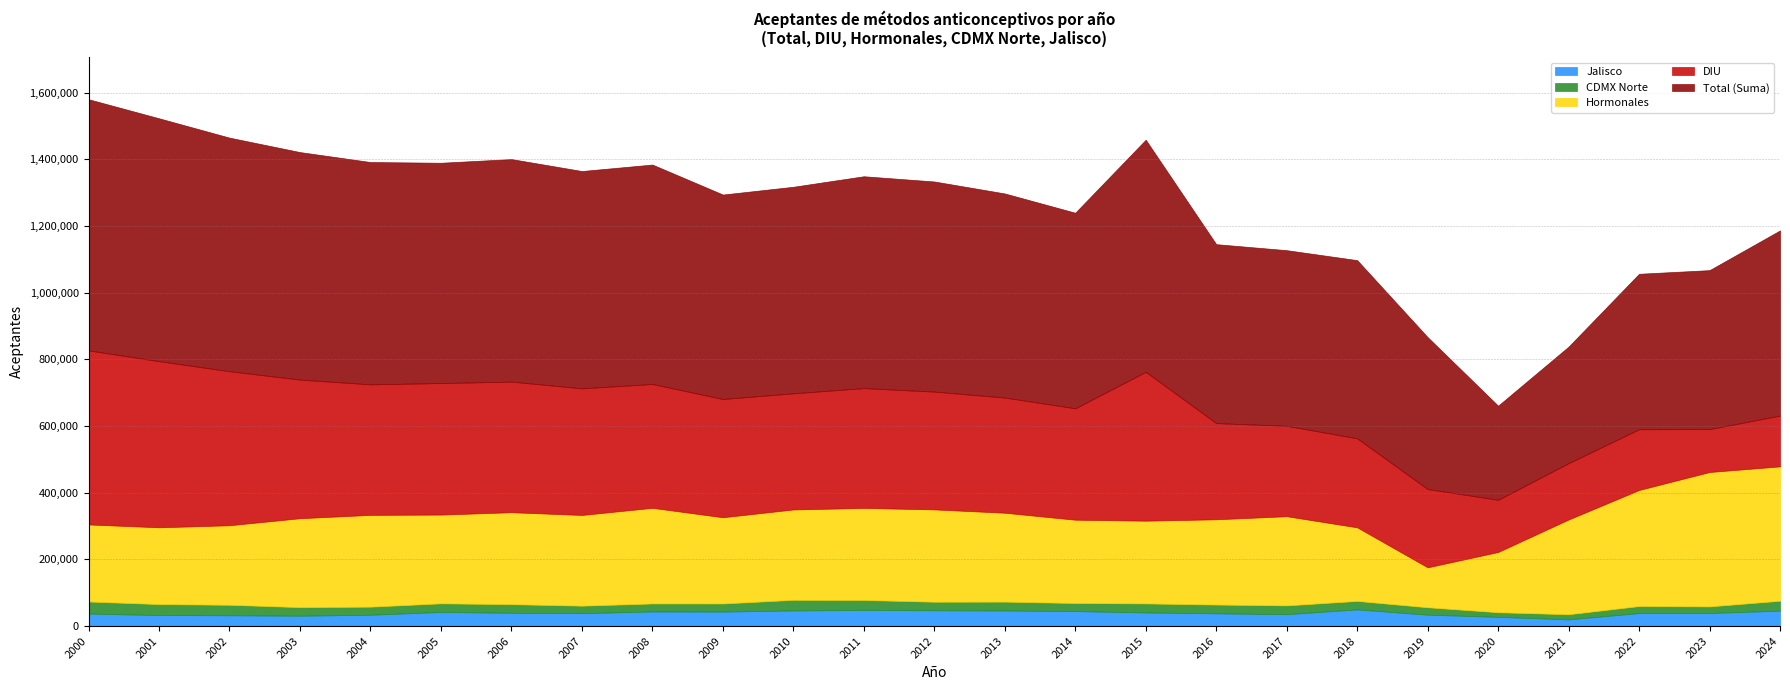

What are all the series names shown in the legend?

Jalisco, CDMX Norte, Hormonales, DIU, Total (Suma)